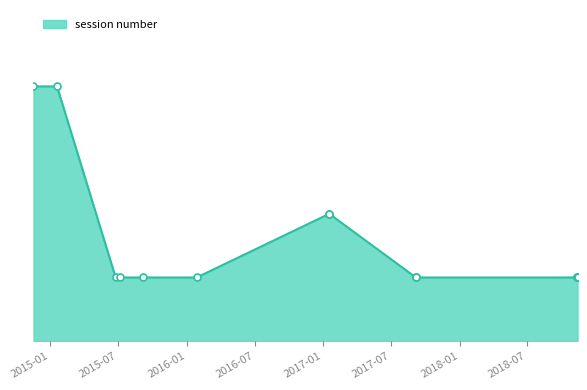

How many lines are shown in the chart?

1